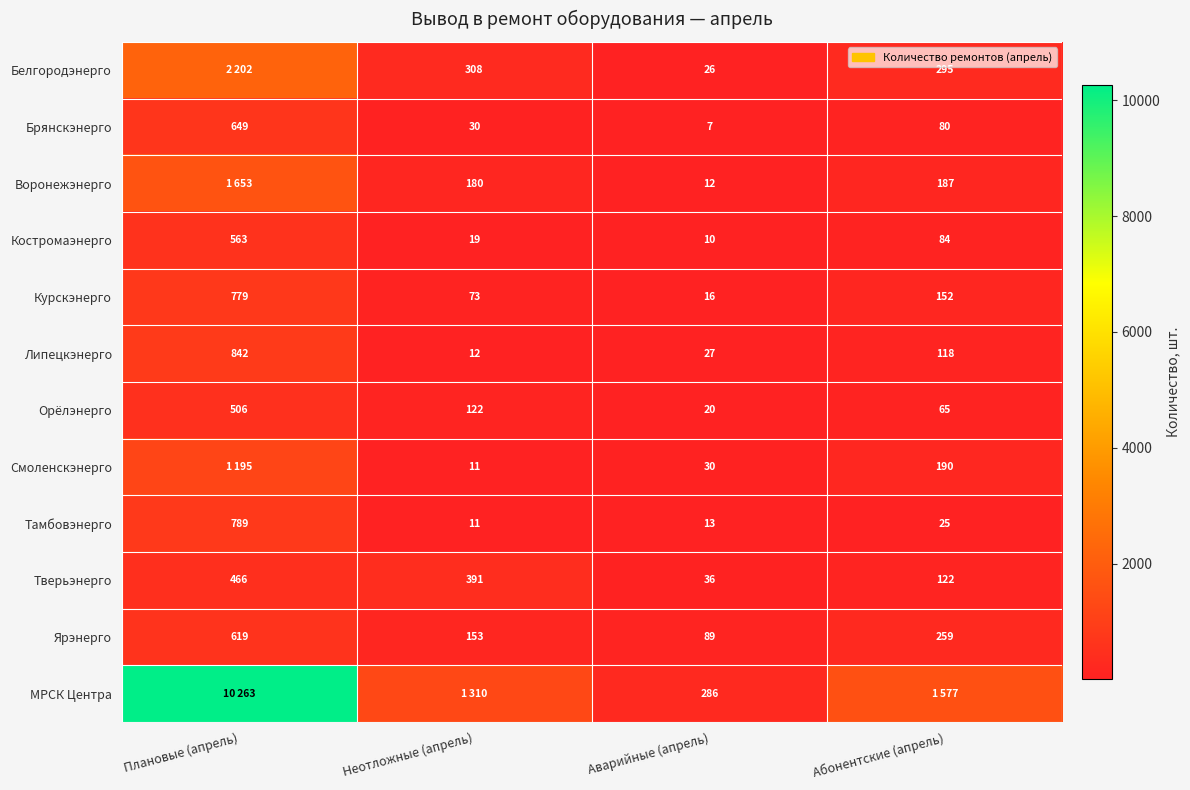

Rank the series at Аварийные (апрель) from lowest to highest value.

Брянскэнерго, Костромаэнерго, Воронежэнерго, Тамбовэнерго, Курскэнерго, Орёлэнерго, Белгородэнерго, Липецкэнерго, Смоленскэнерго, Тверьэнерго, Ярэнерго, МРСК Центра